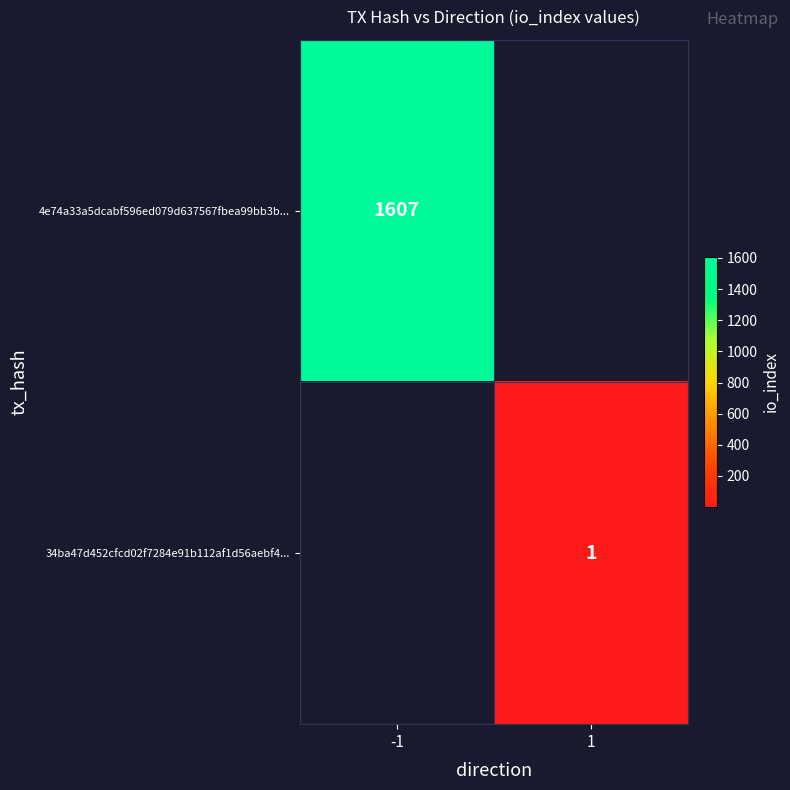

What is the maximum value shown in the chart?

1607.0